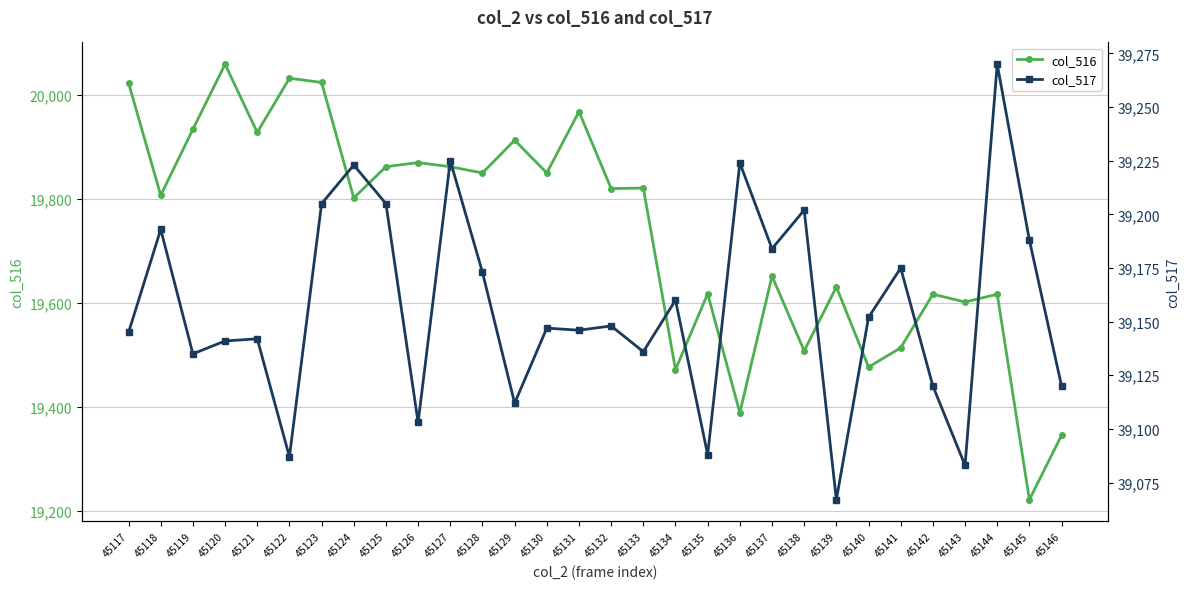

What are all the series names shown in the legend?

col_516, col_517